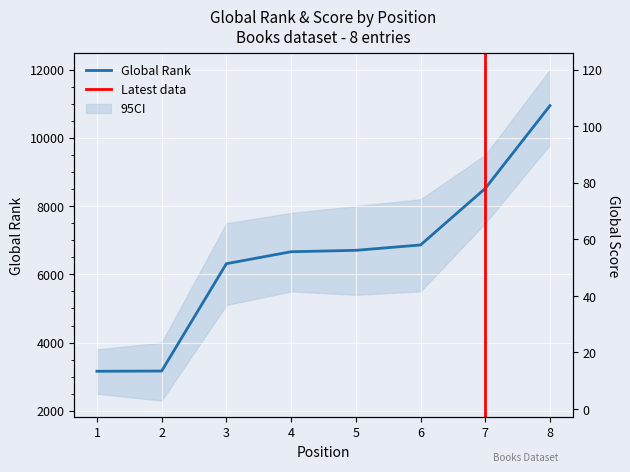

Rank the series by their maximum value, from highest to lowest.

Global Rank, Global Score